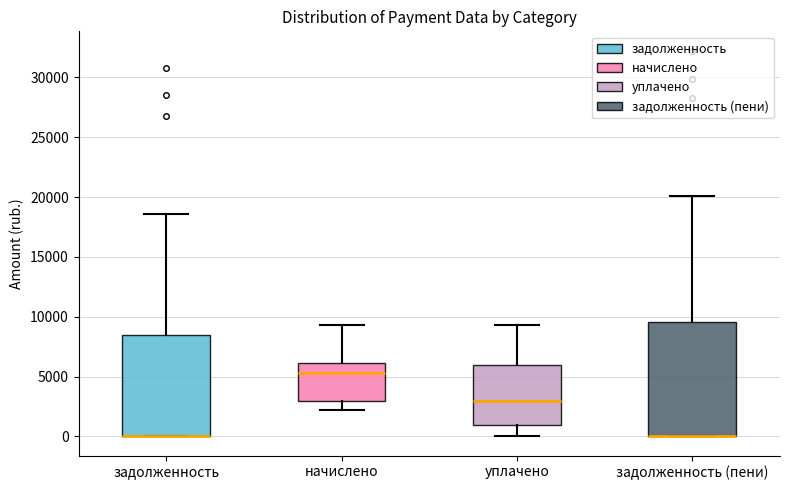

Reading left to right, transcribe this box plot: for each box, give where its median line is, the range the box spans, and where its two whiskers end, as read against the y-axis. The values are not printed on the chart, so give them approximately, as read against the axis.

задолженность: median 0 (drawn on the box's lower edge), box 0 to 8500, whiskers 0 to 18500
начислено: median 5500, box 3000 to 6000, whiskers 2000 to 9500
уплачено: median 3000, box 1000 to 6000, whiskers 0 to 9500
задолженность (пени): median 0 (drawn on the box's lower edge), box 0 to 9500, whiskers 0 to 20000